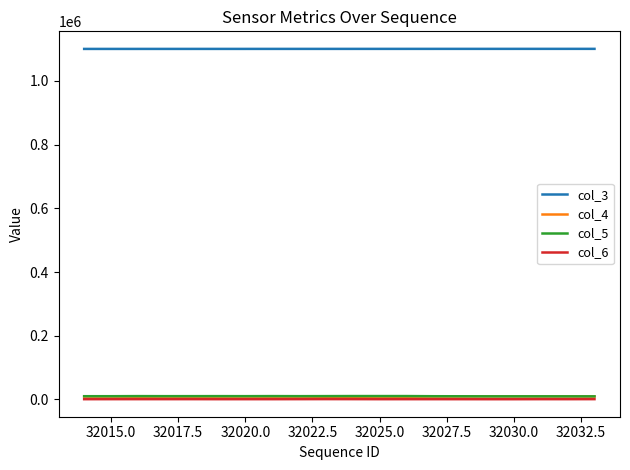

Which series has the largest total across all categories?

col_3